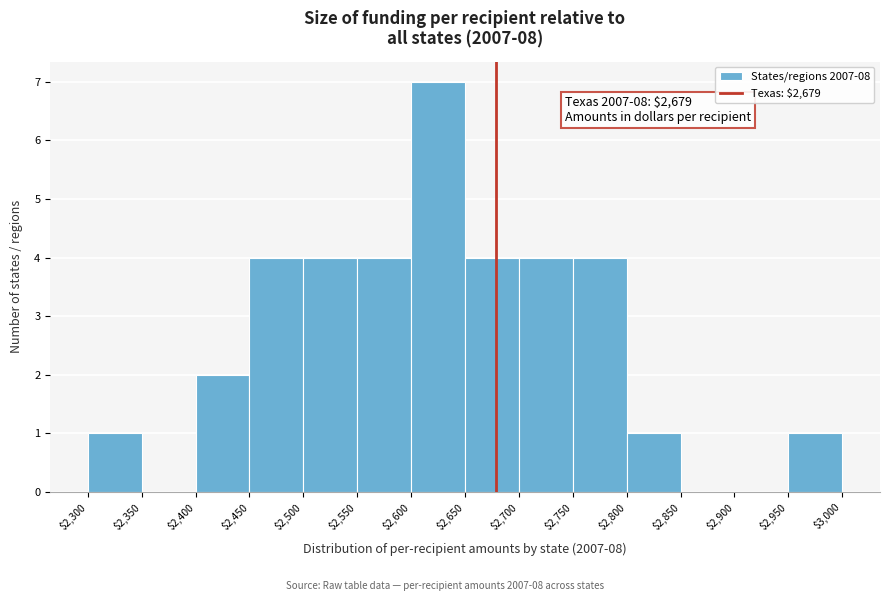

Over which range of the x-axis is the bar tallest?

$2,600 to $2,650